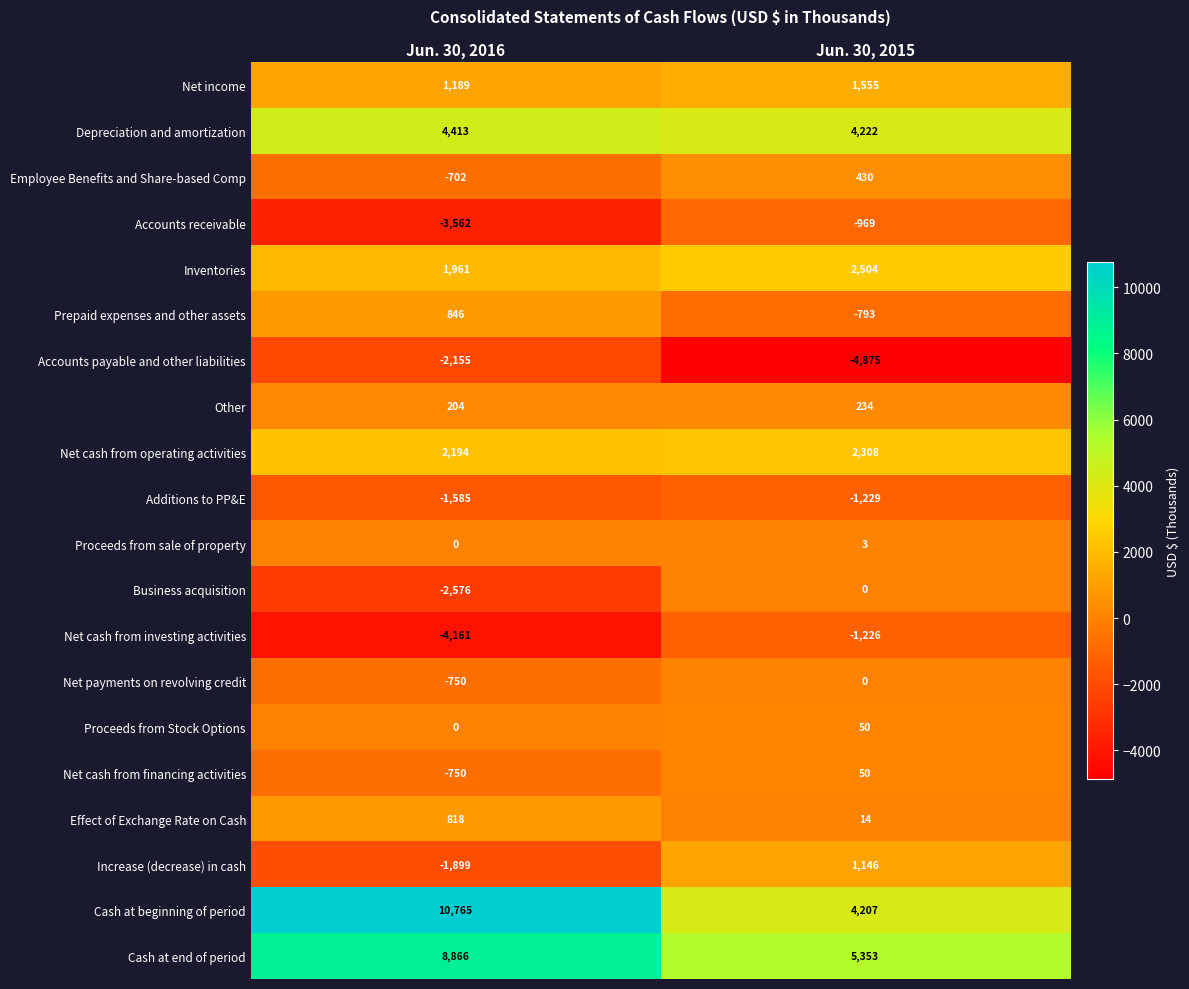

At which category is the sum across all series the highest?

Jun. 30, 2016